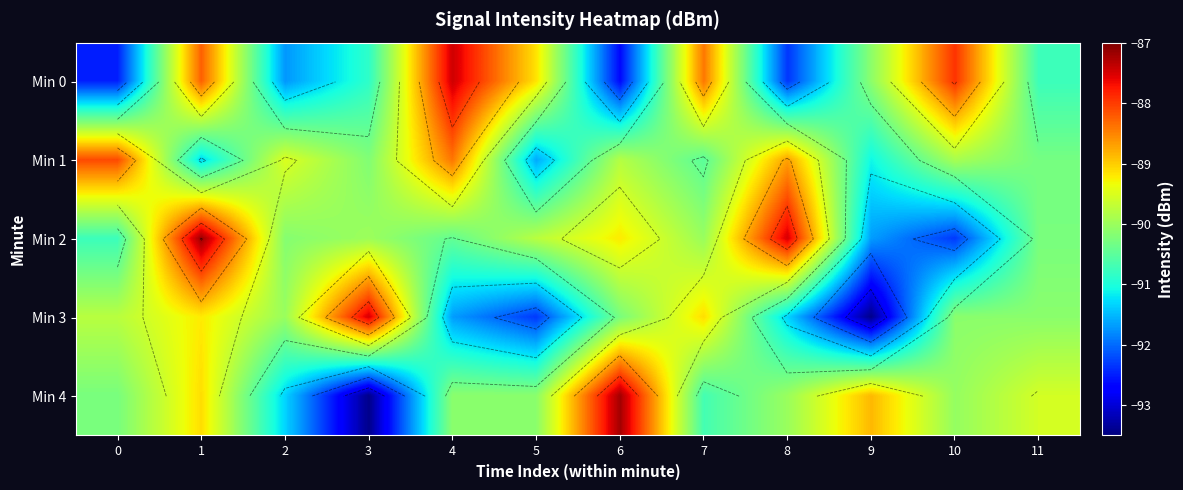

At which label is Min 4 closest to -90?

8